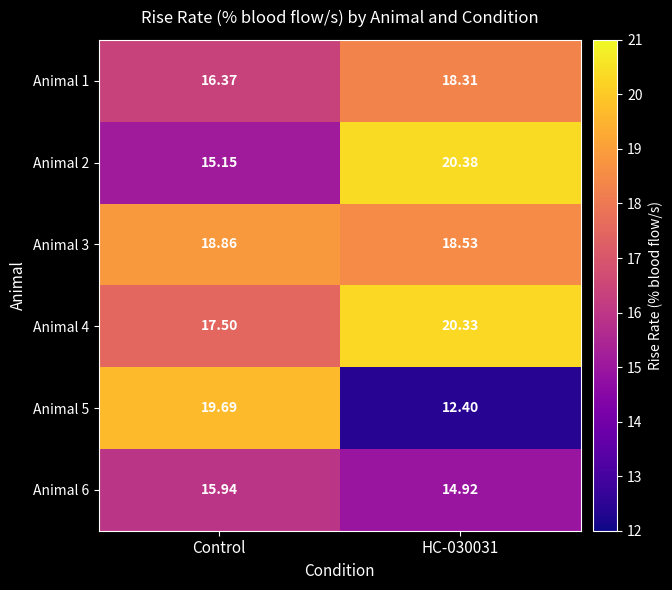

At HC-030031, list the series in order from smallest to largest.

Animal 5, Animal 6, Animal 1, Animal 3, Animal 4, Animal 2